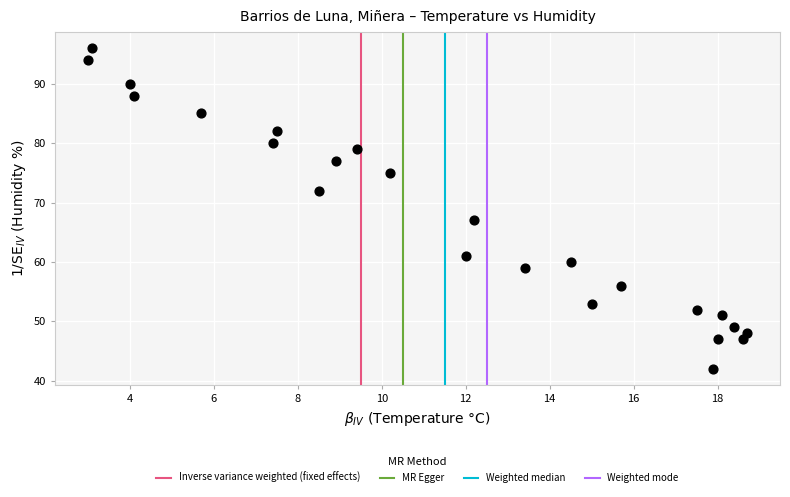

What Y value in the scatter plot is closest to 69?

67